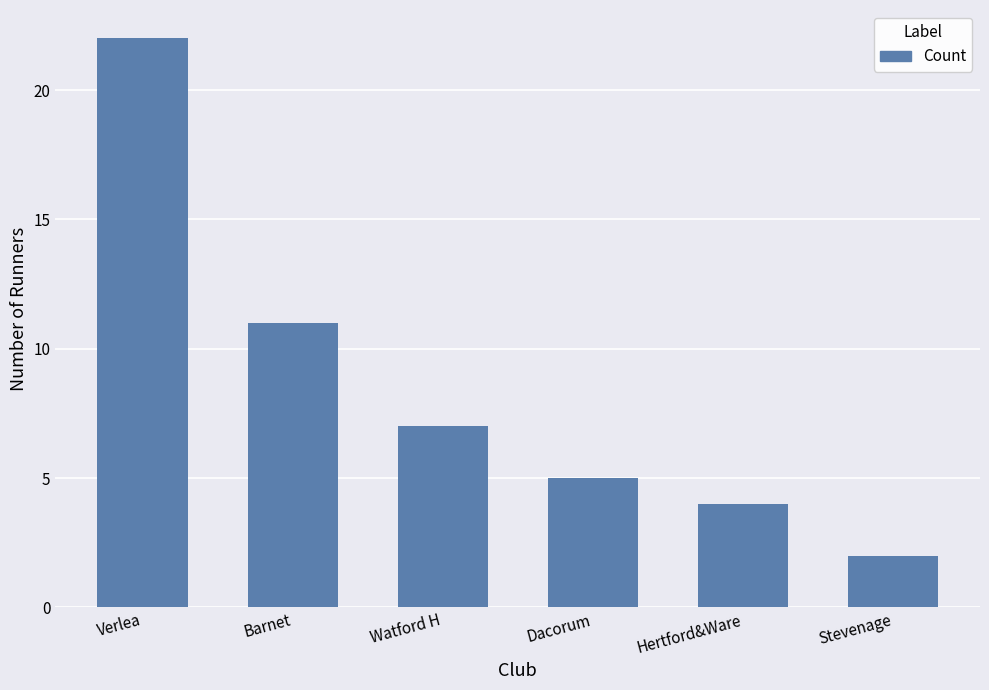

What is the minimum value shown in the chart?

2